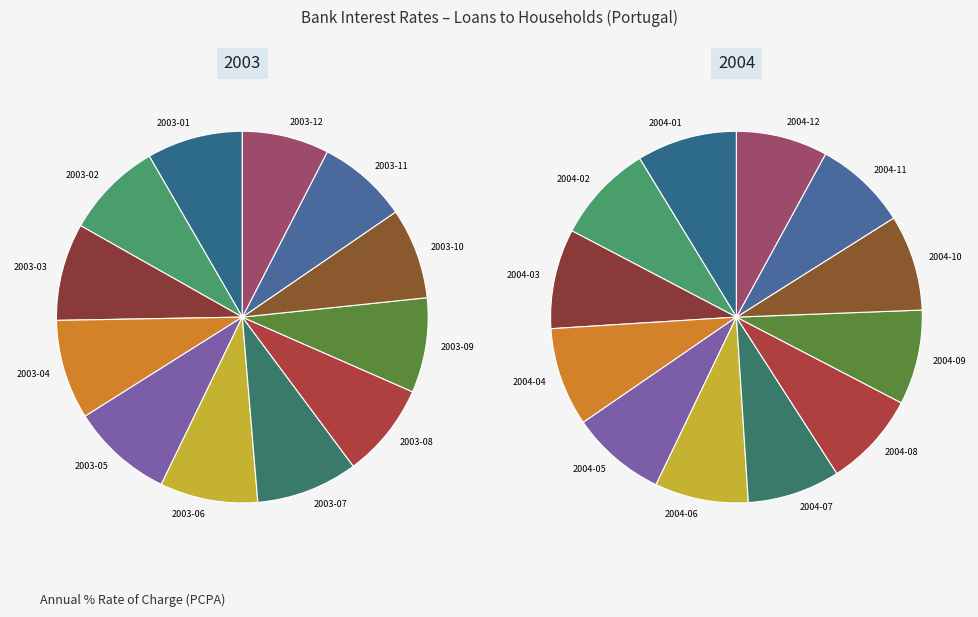

What percentage is the 4 slice, to the nearest percent?

9%